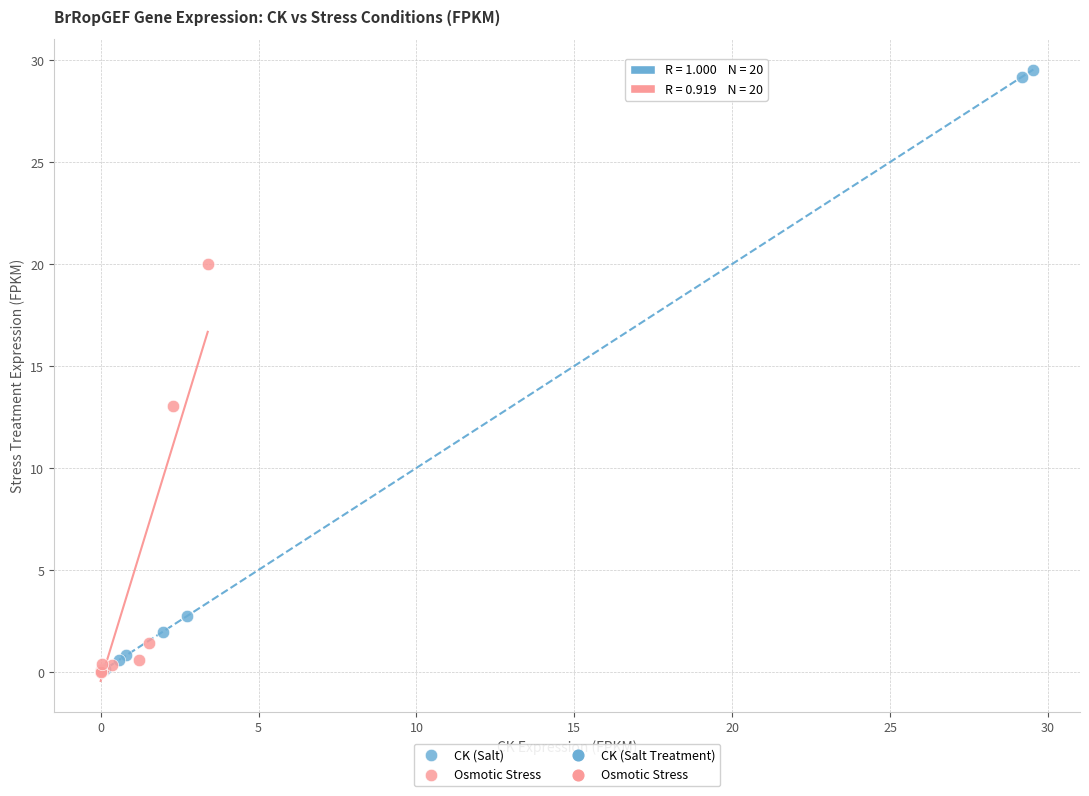

Which series has the widest spread of Y values?

CK (Salt)